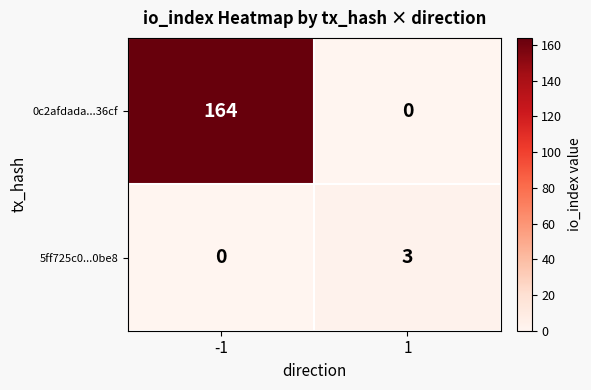

At how many categories does at least one series exceed 119?

1